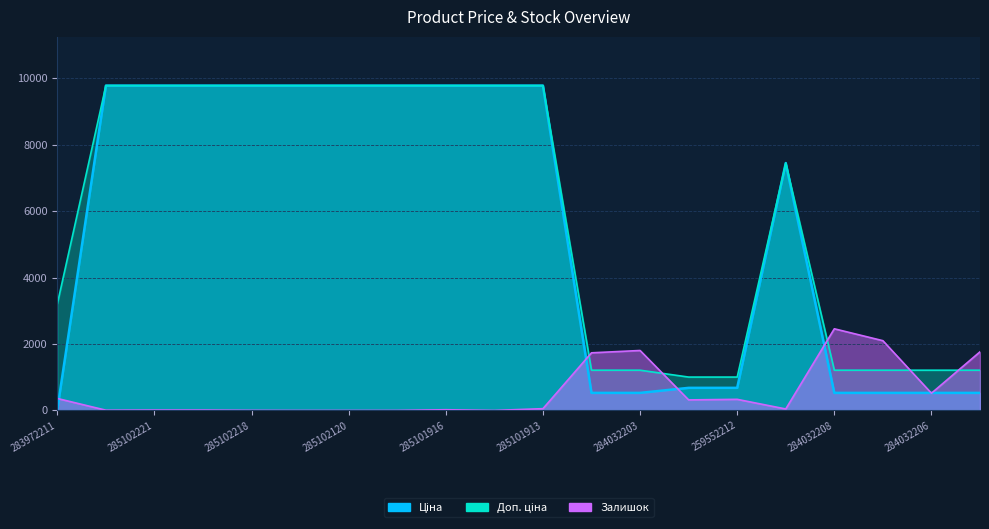

What is the label of the 2nd point from the right?

284032206